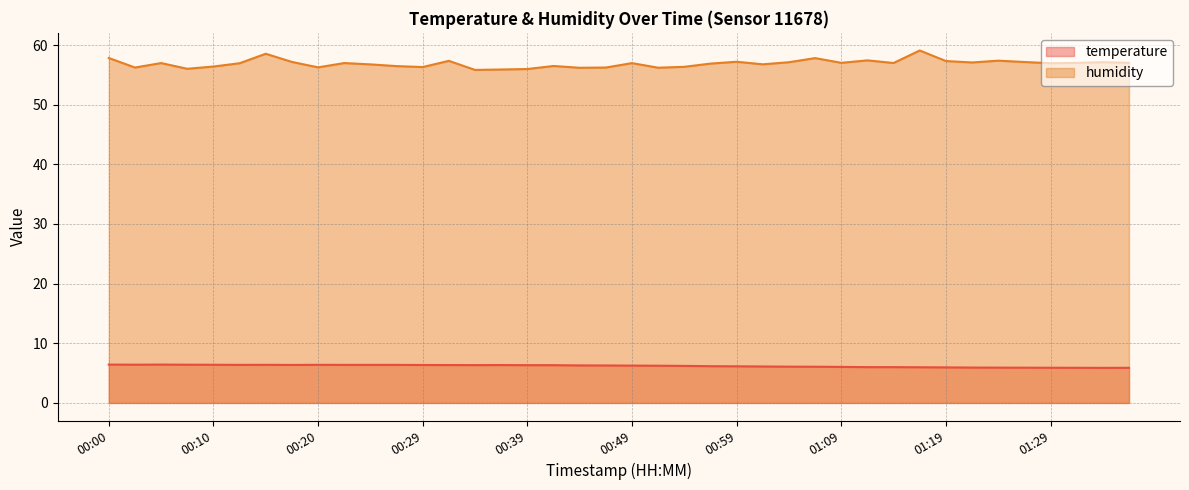

How many distinct data groups are displayed?

2